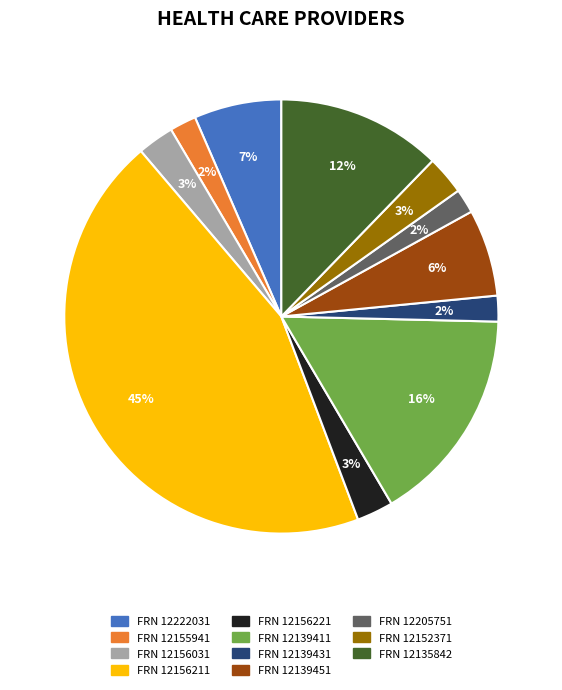

To the nearest percent, what is the difference between the largest and smallest slice percentages?

43%